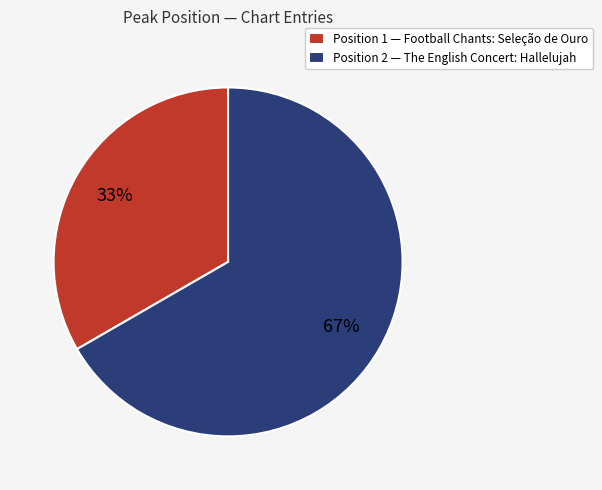

To the nearest percent, what percentage of the pie is Position 1?

33%